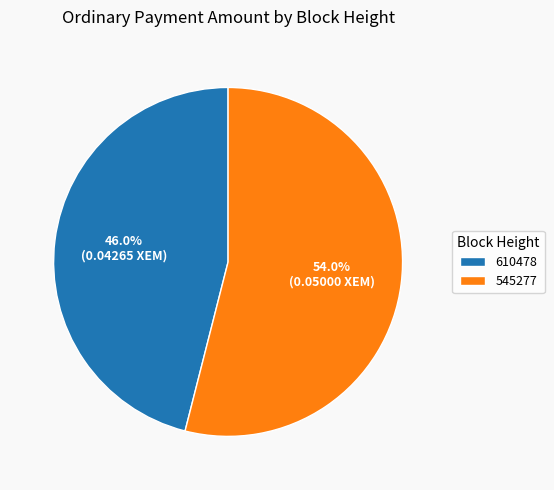

What percentage is the 545277 slice, to the nearest percent?

54%